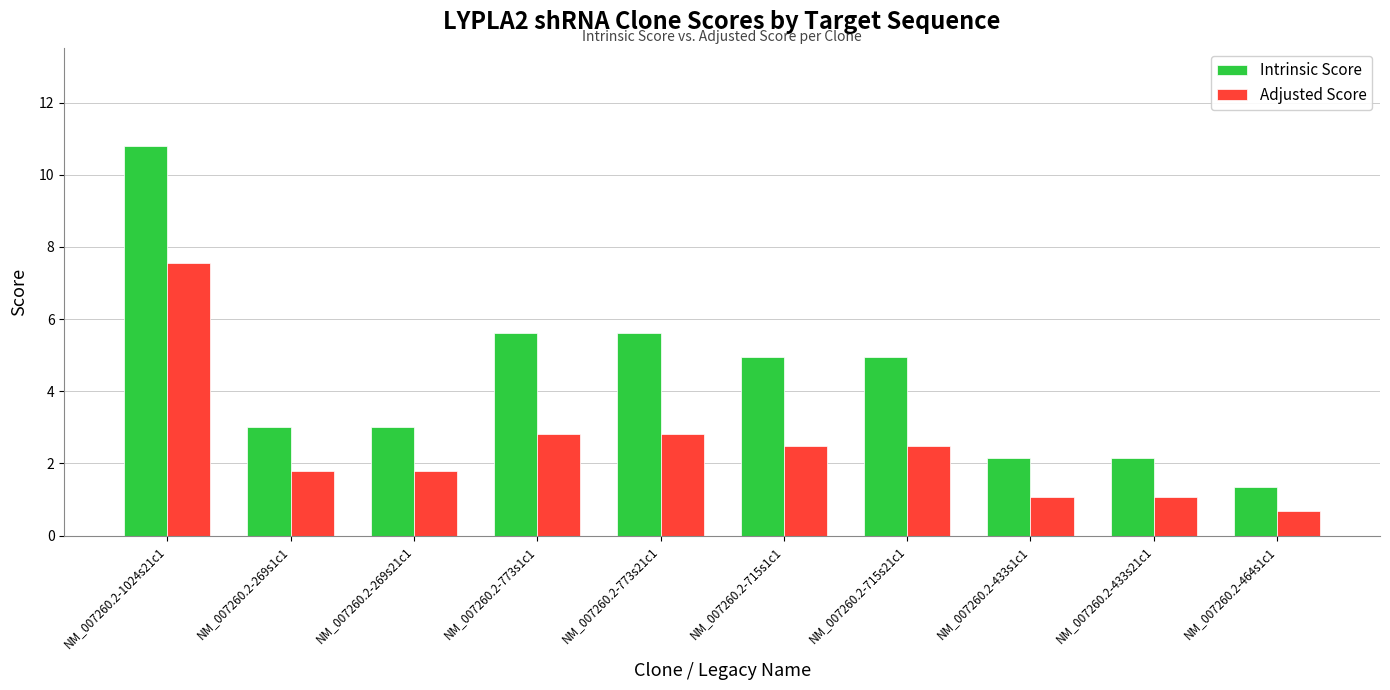

The Adjusted Score series shows 0.7 at NM_007260.2-464s1c1. True or false?

True